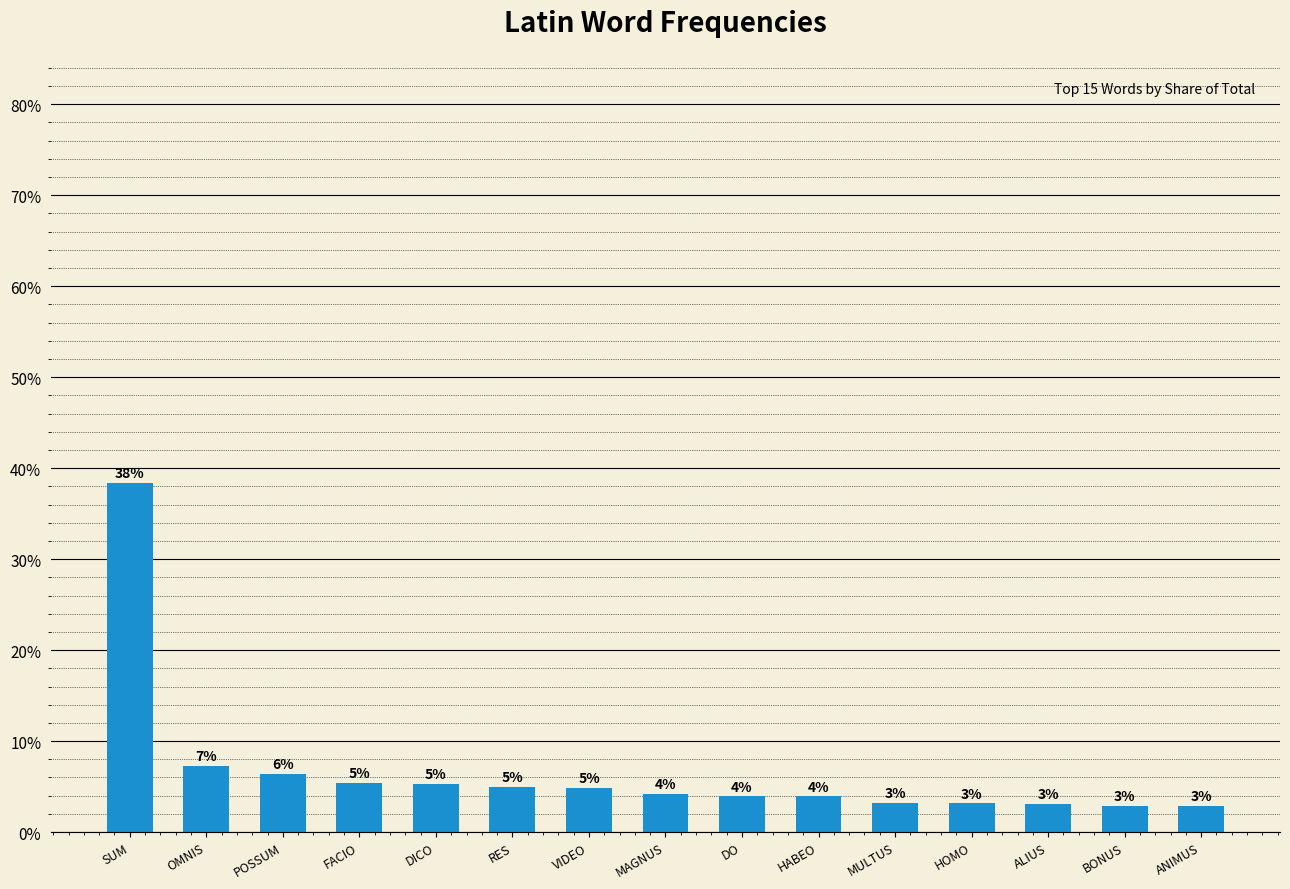

What is the sum of the values at BONUS and HABEO?

6.8